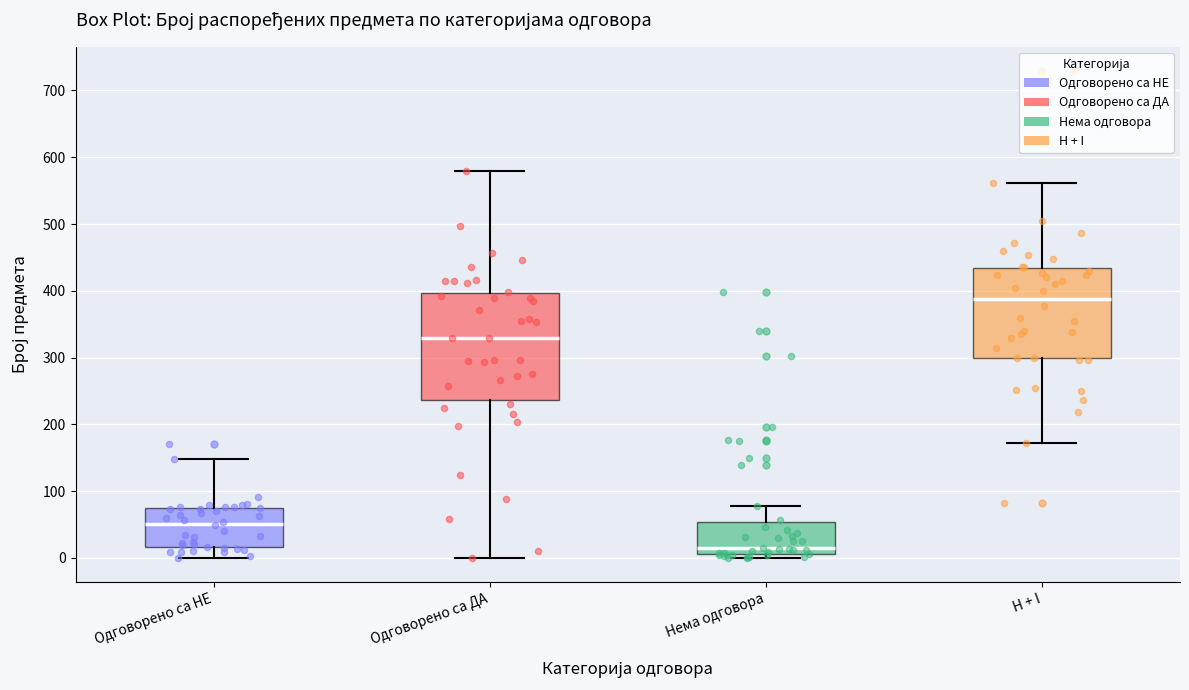

Which box is the tallest, from its lower edge to its upper edge?

Одговорено са ДА